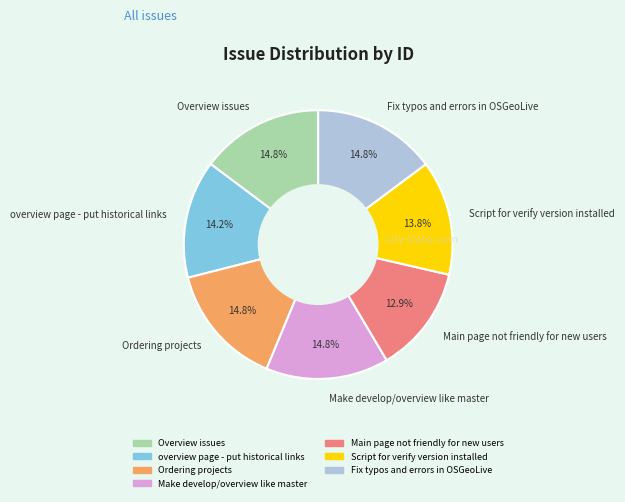

To the nearest percent, what is the combined percentage of Ordering projects and Script for verify version installed?

29%